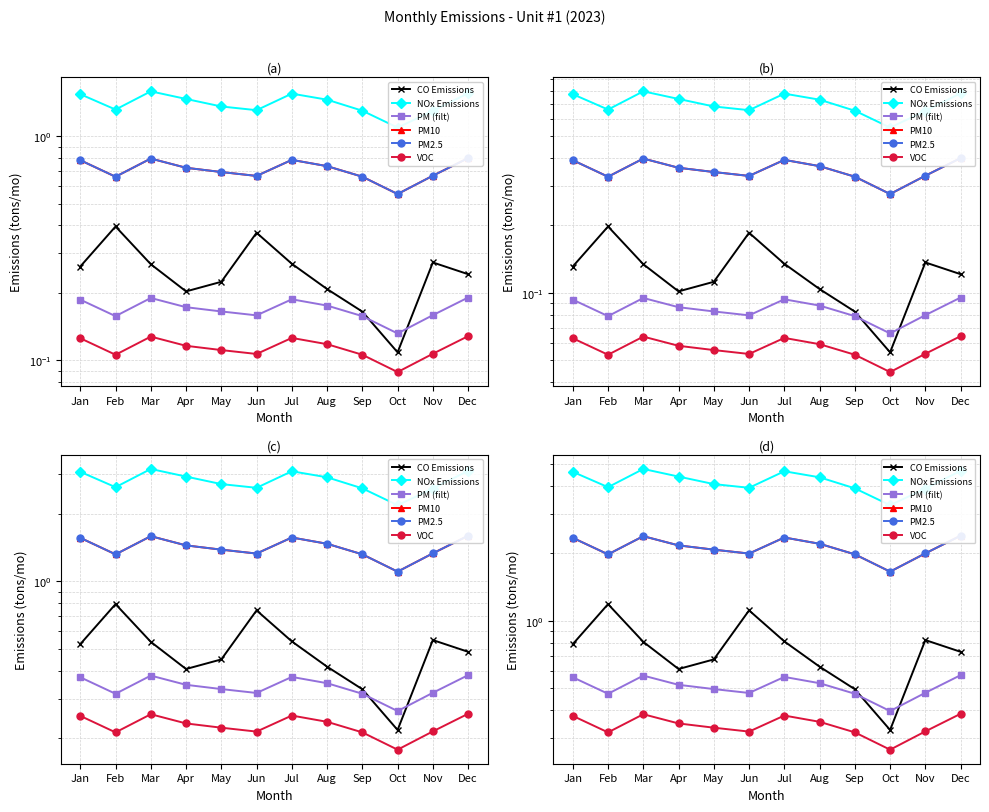

True or false: PM10 Emissions (tons/mo) has a value of 2.4 at Mar.

True